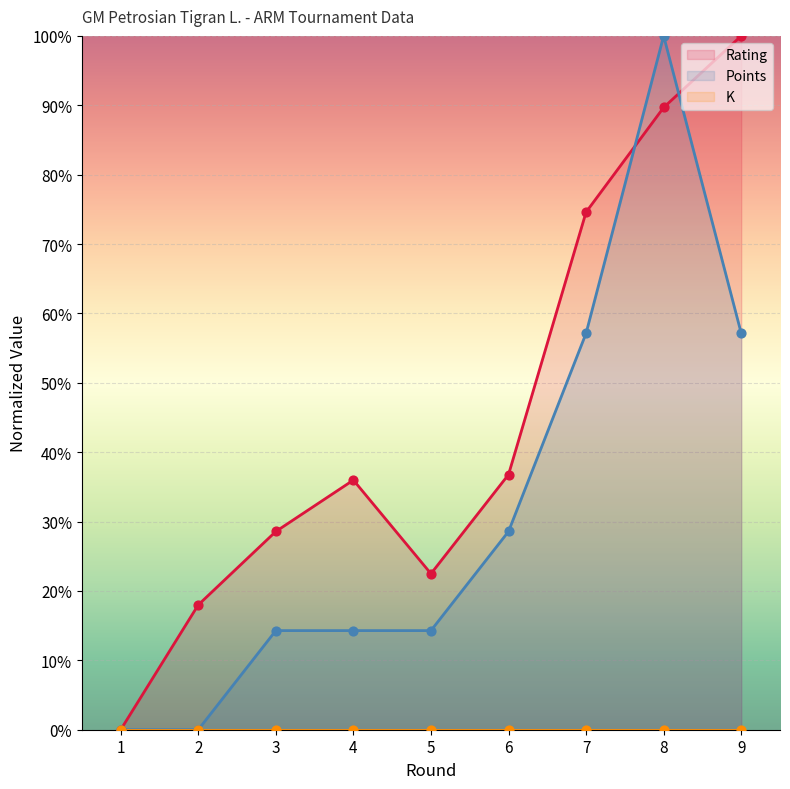

Which series reaches the maximum Y coordinate?

Rating